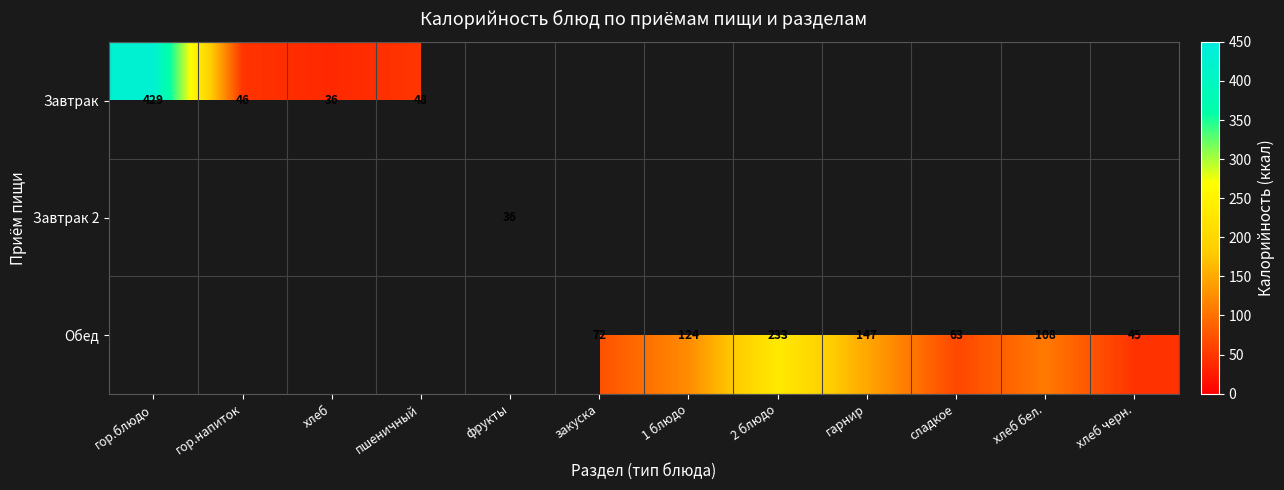

True or false: Завтрак has a value of 36 at хлеб.

True